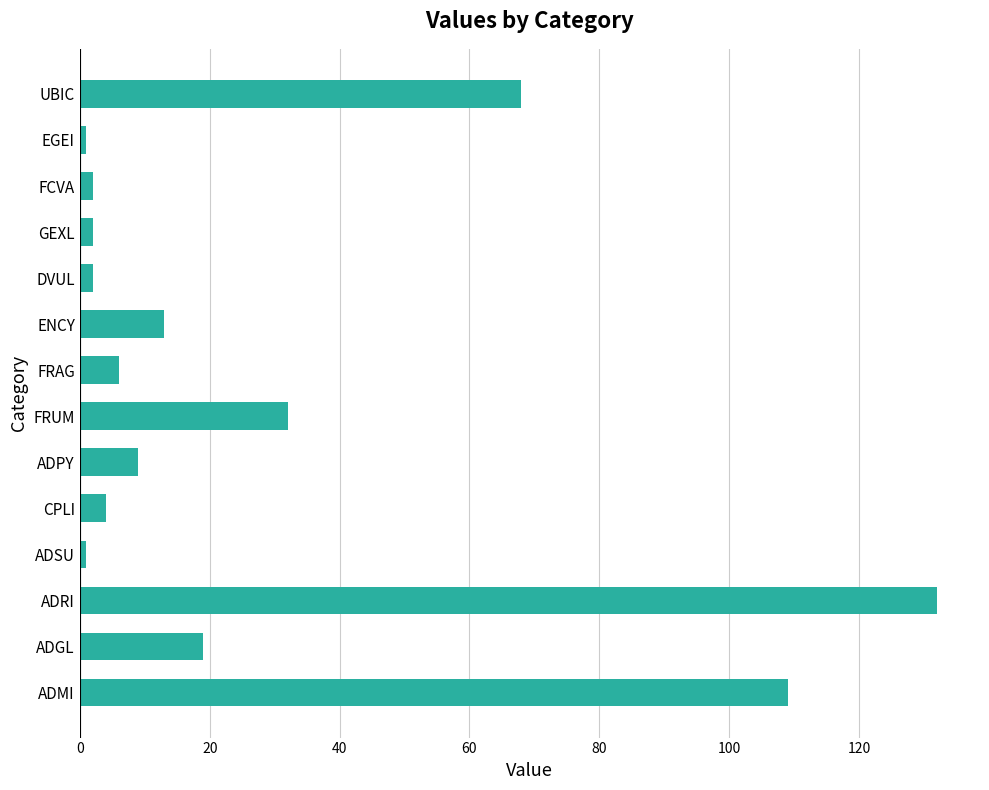

What is the difference between the maximum and second lowest values?

131